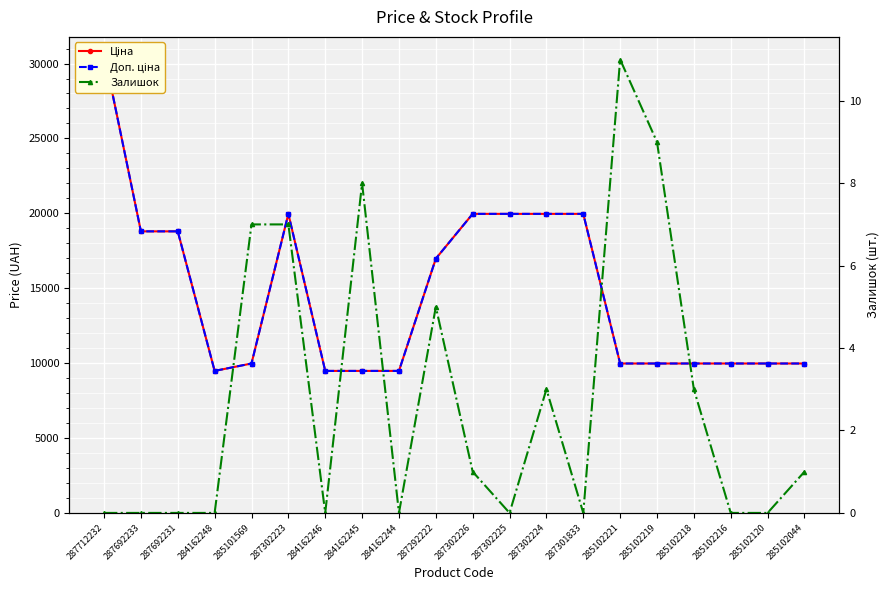

How many interior local valleys does the Ціна series have?

1